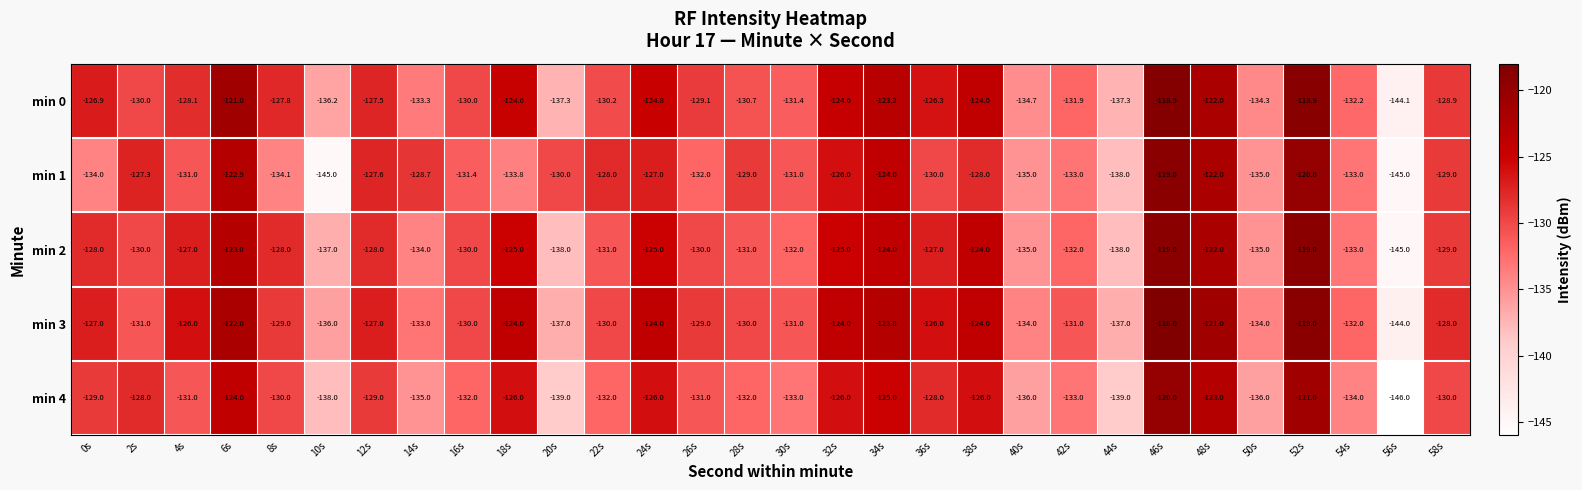

What is the smallest value displayed?

-146.0